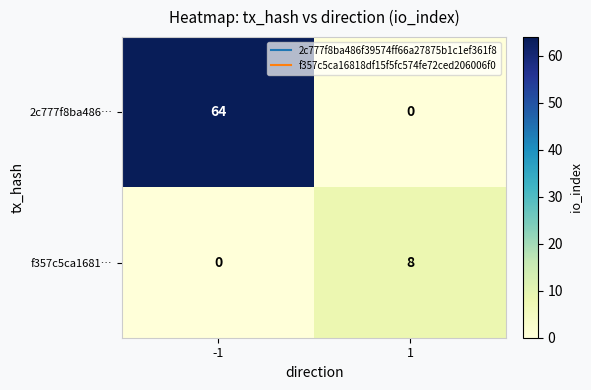

Rank the series by their maximum value, from lowest to highest.

f357c5ca1681…, 2c777f8ba486…